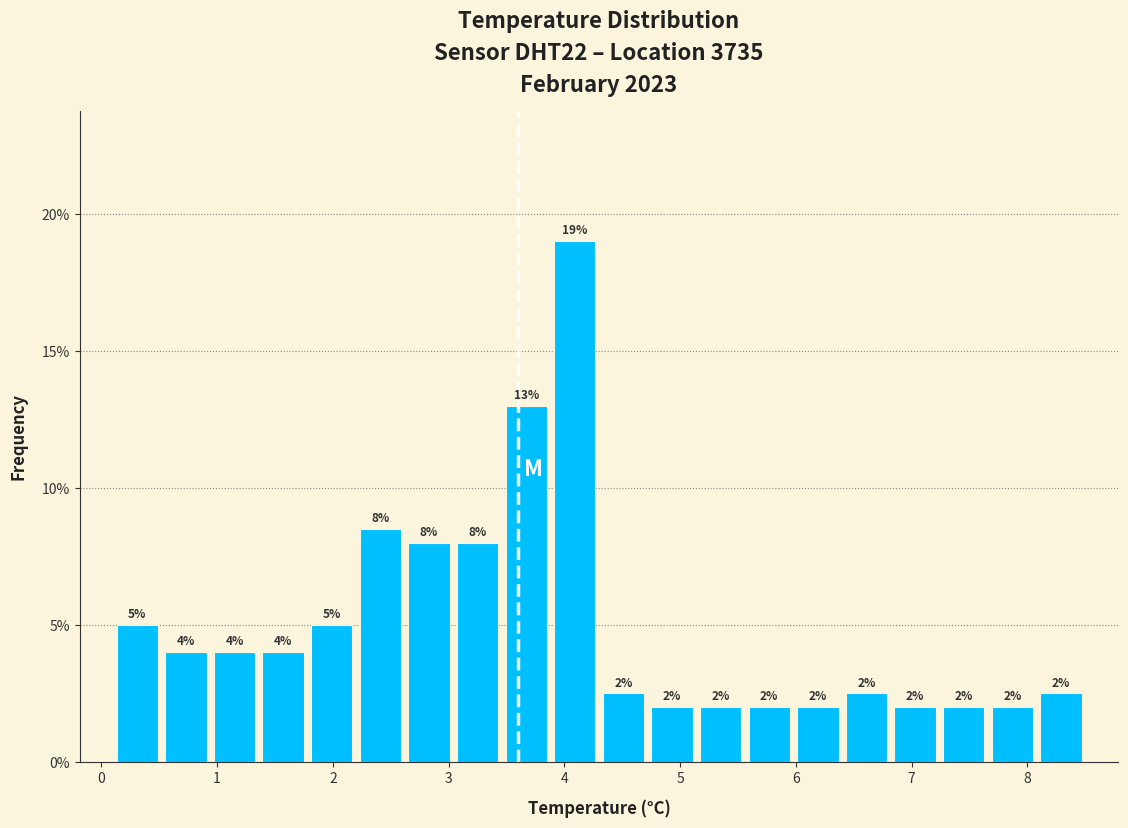

Over which range of the x-axis is the bar tallest?

3.88 to 4.30